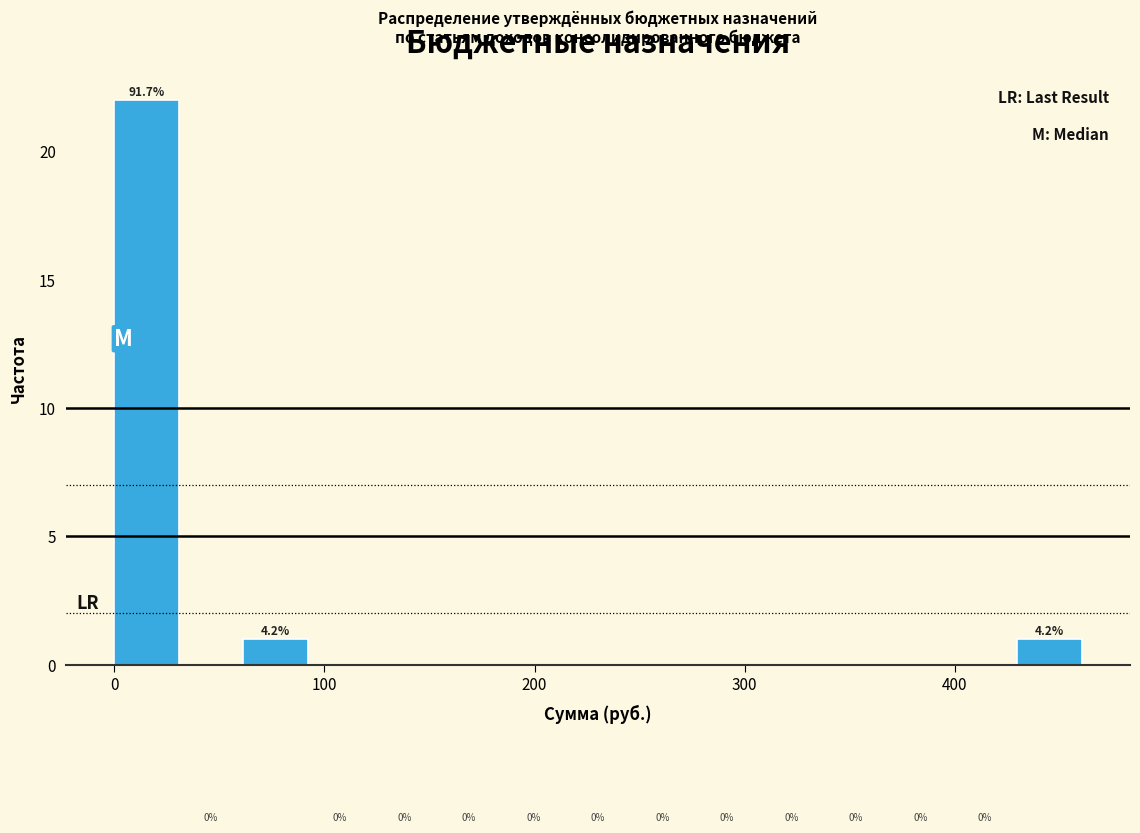

Around what value on the x-axis is the tallest bar? Give the approximate position of its centre, as read against the axis.

20